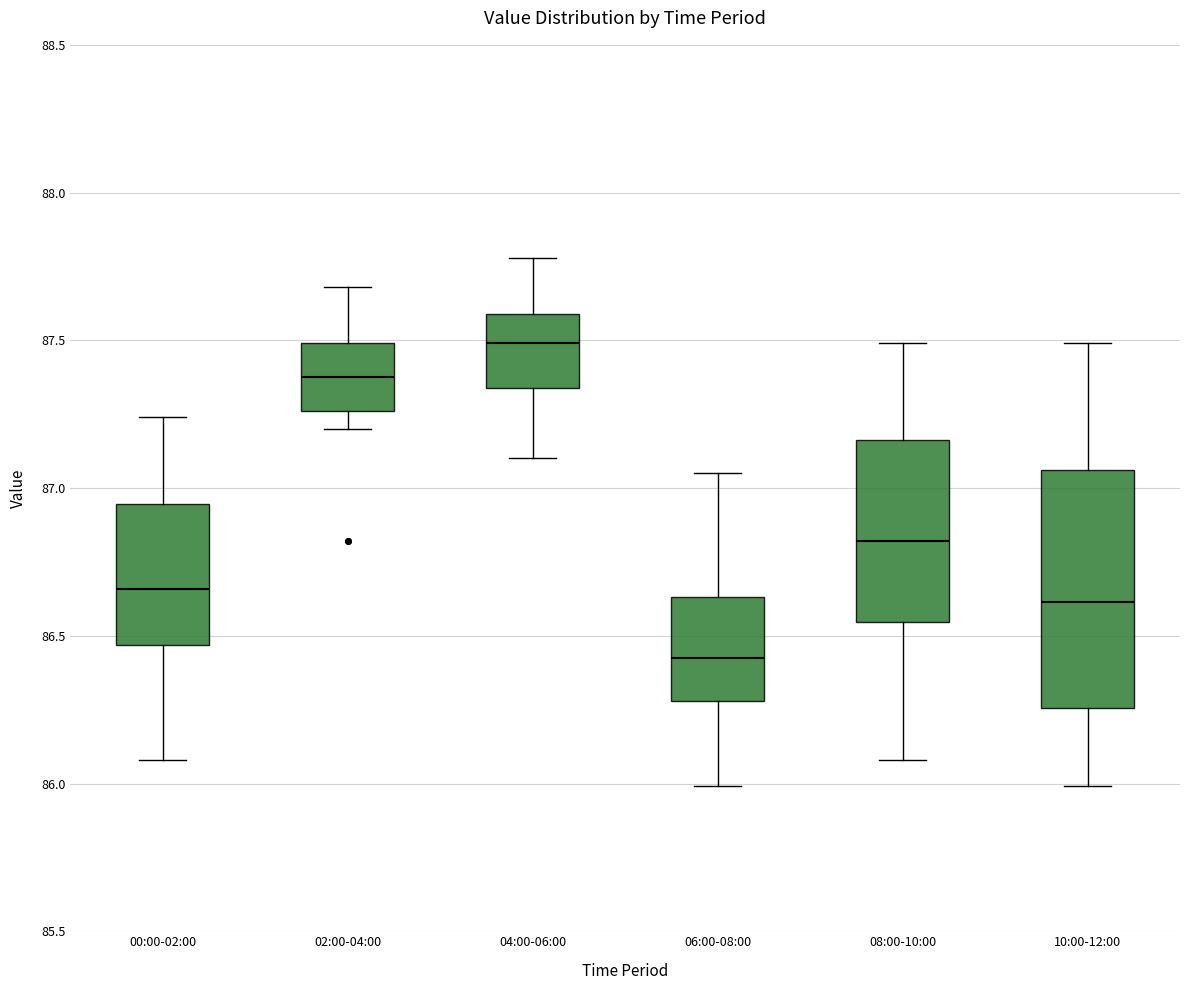

Which box's median line is the highest?

04:00-06:00